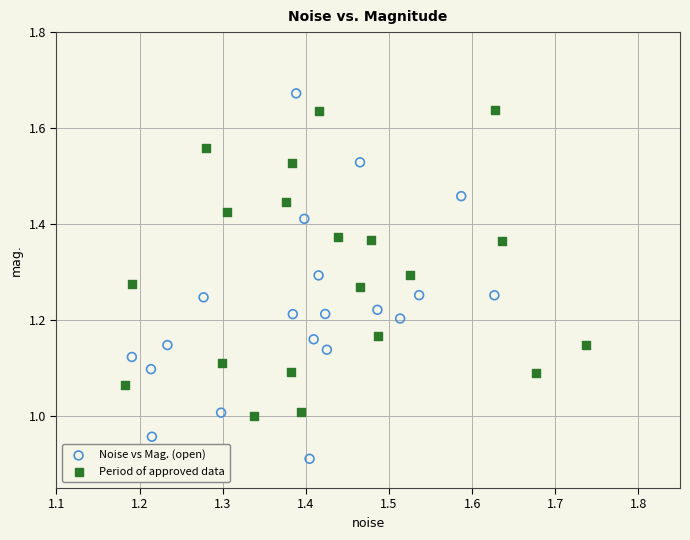

Which series has the widest spread of Y values?

Noise vs Mag. (open)